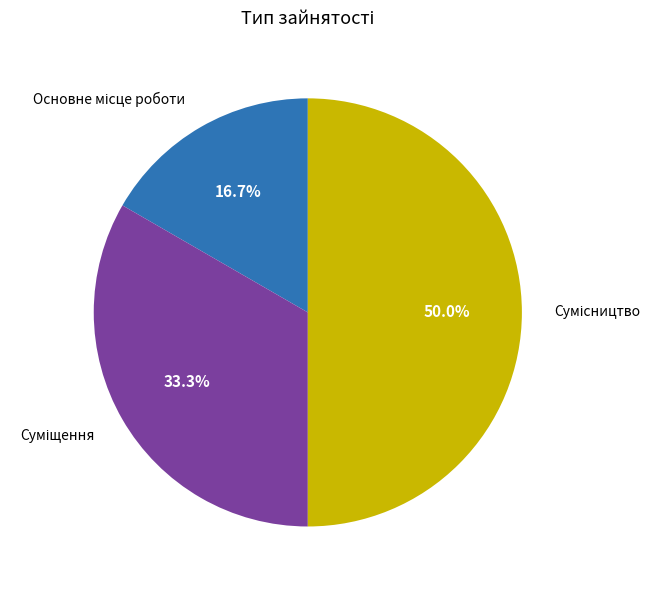

What percentage is the Основне місце роботи slice, to the nearest percent?

17%